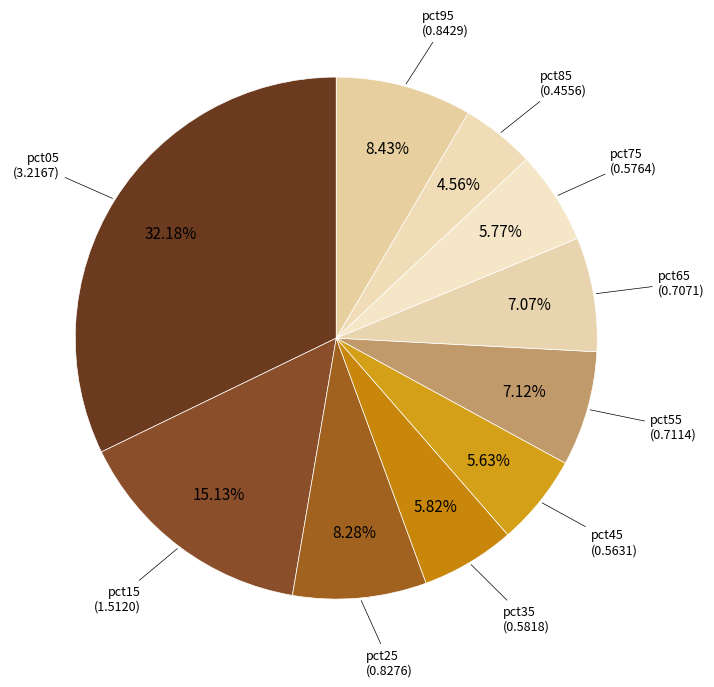

Combined, do pct35 and pct95 account for over 50%?

No